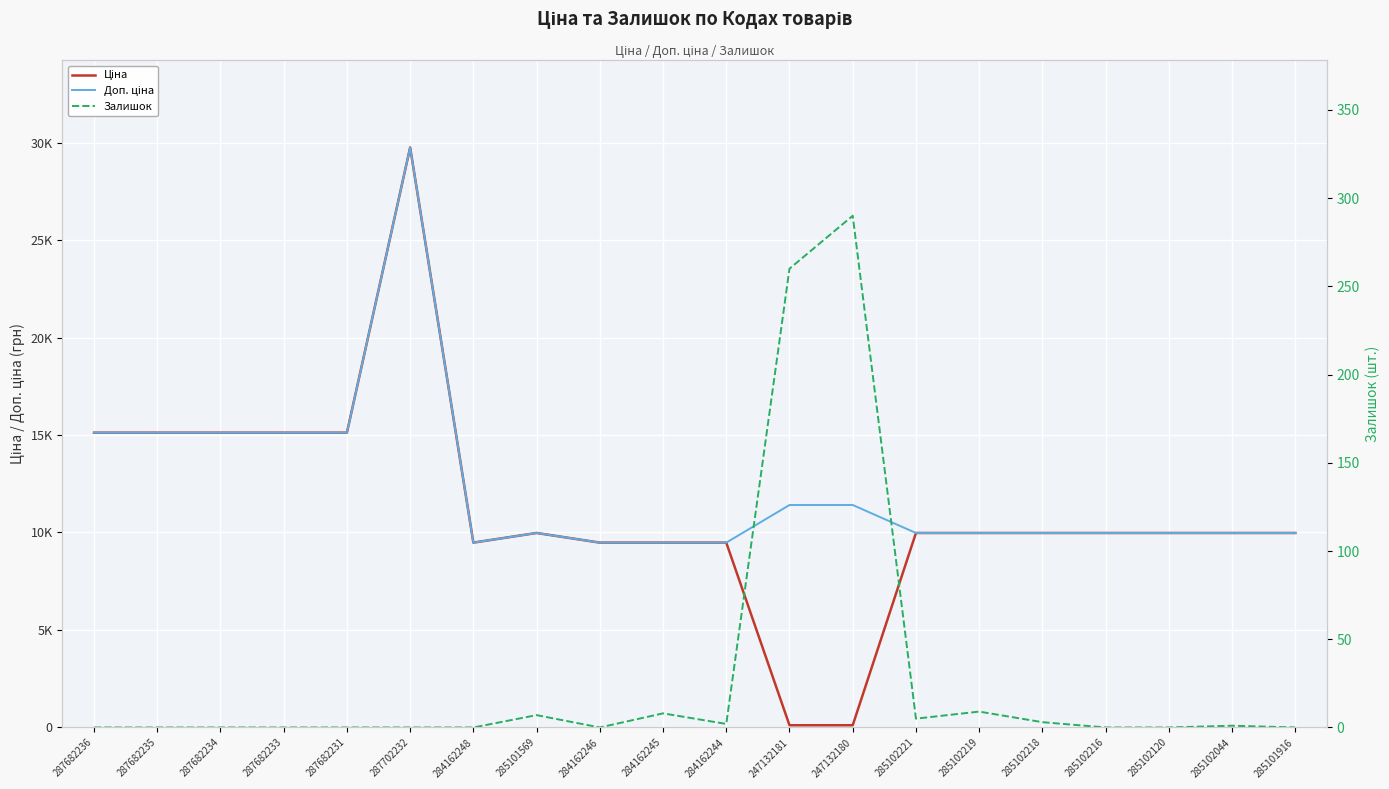

List the labels in order of Залишок value, smallest first.

287682236, 287682235, 287682234, 287682233, 287682231, 287702232, 284162248, 284162246, 285102216, 285102120, 285101916, 285102044, 284162244, 285102218, 285102221, 285101569, 284162245, 285102219, 247132181, 247132180